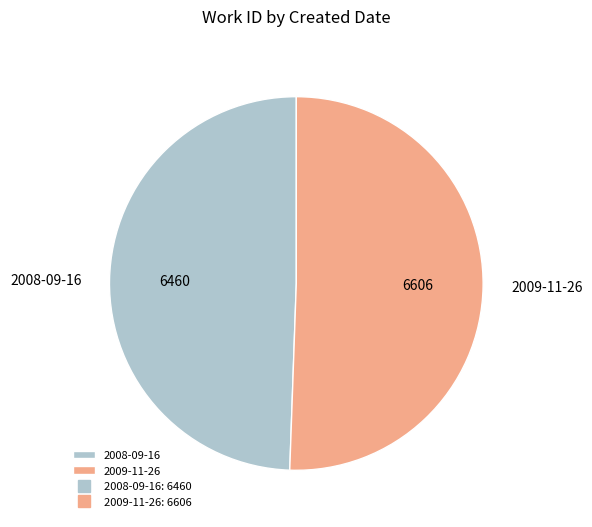

How many slices are in this pie chart?

2